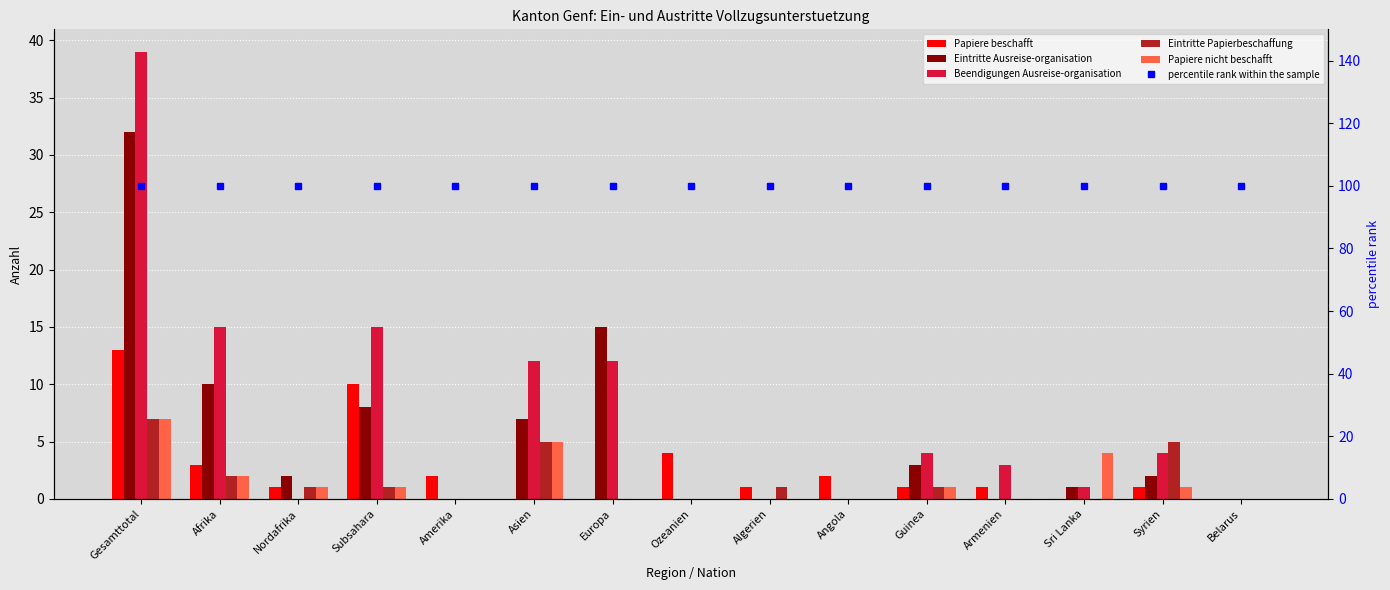

How many positive values does the Eintritte Papierbeschaffung series have?

8